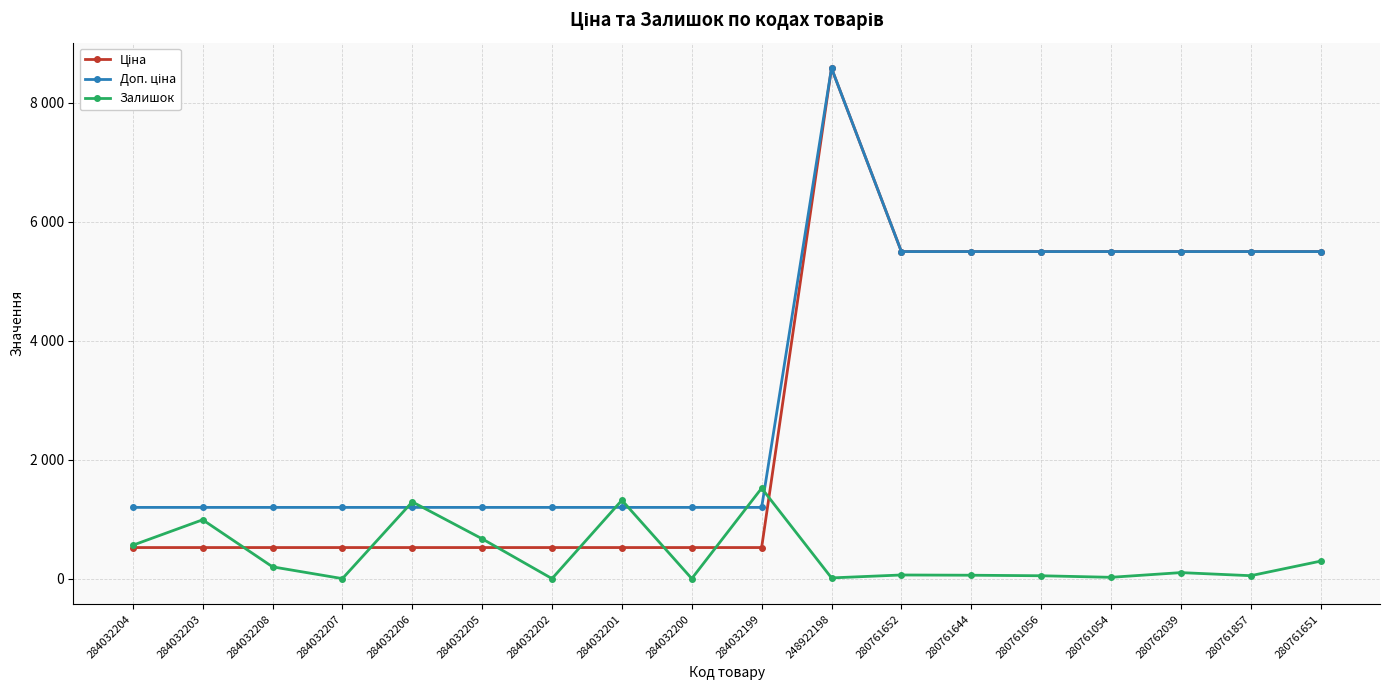

Is this an area chart (filled region under the line)?

No